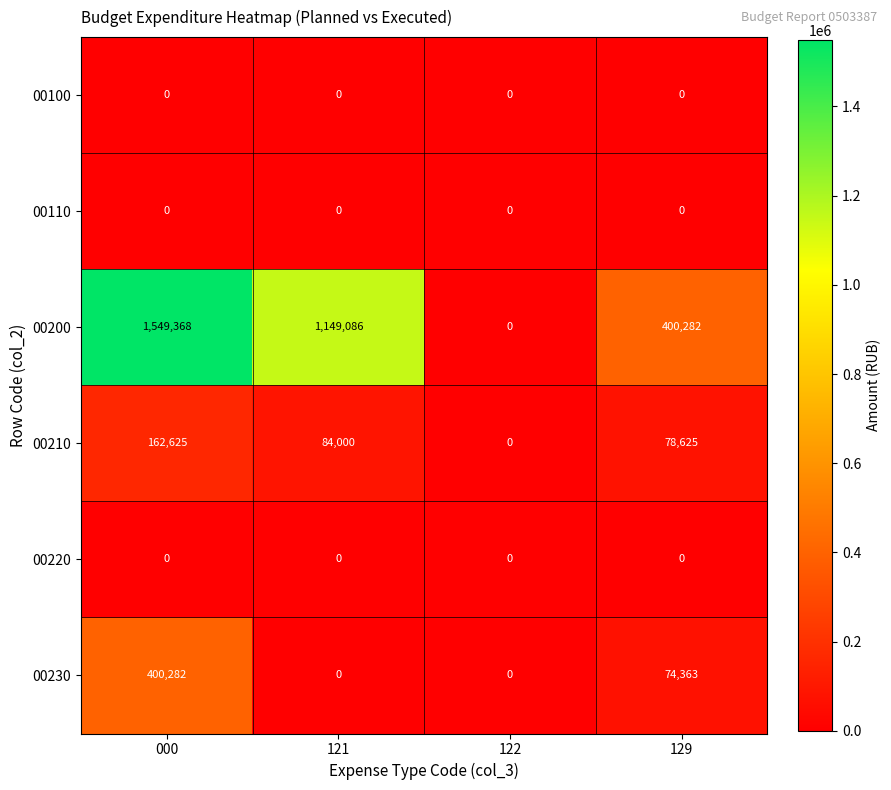

Rank the categories by 00210 value from lowest to highest.

122, 129, 121, 000